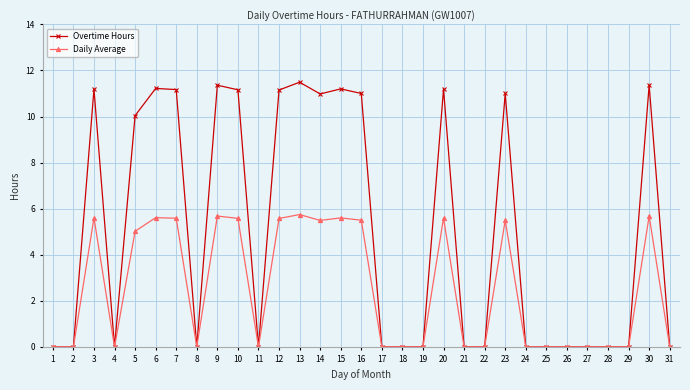

Reading left to right, transcribe all the data shown in this chart.

Overtime Hours: 1=0.0	2=0.0	3=11.2	4=0.0	5=10.0	6=11.2	7=11.2	8=0.0	9=11.4	10=11.2	11=0.0	12=11.2	13=11.5	14=11.0	15=11.2	16=11.0	17=0.0	18=0.0	19=0.0	20=11.2	21=0.0	22=0.0	23=11.0	24=0.0	25=0.0	26=0.0	27=0.0	28=0.0	29=0.0	30=11.4	31=0.0
Daily Average: 1=0.0	2=0.0	3=5.6	4=0.0	5=5.0	6=5.6	7=5.6	8=0.0	9=5.7	10=5.6	11=0.0	12=5.6	13=5.7	14=5.5	15=5.6	16=5.5	17=0.0	18=0.0	19=0.0	20=5.6	21=0.0	22=0.0	23=5.5	24=0.0	25=0.0	26=0.0	27=0.0	28=0.0	29=0.0	30=5.7	31=0.0